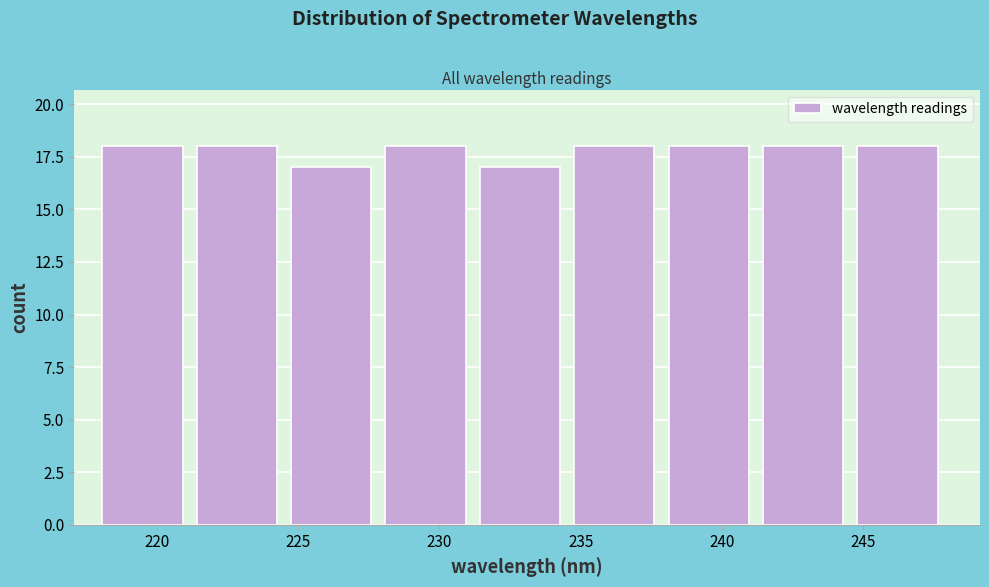

Reading left to right, transcribe this chart: for each bar, give the range it covers on the x-axis and its height. Neither the bar edges nor the heights are printed on the chart, so give them approximately, as read against the axes.

218.0 to 221.5: 18
221.5 to 224.5: 18
224.5 to 228.0: 17
228.0 to 231.5: 18
231.5 to 235.0: 17
235.0 to 238.0: 18
238.0 to 241.5: 18
241.5 to 245.0: 18
245.0 to 248.0: 18